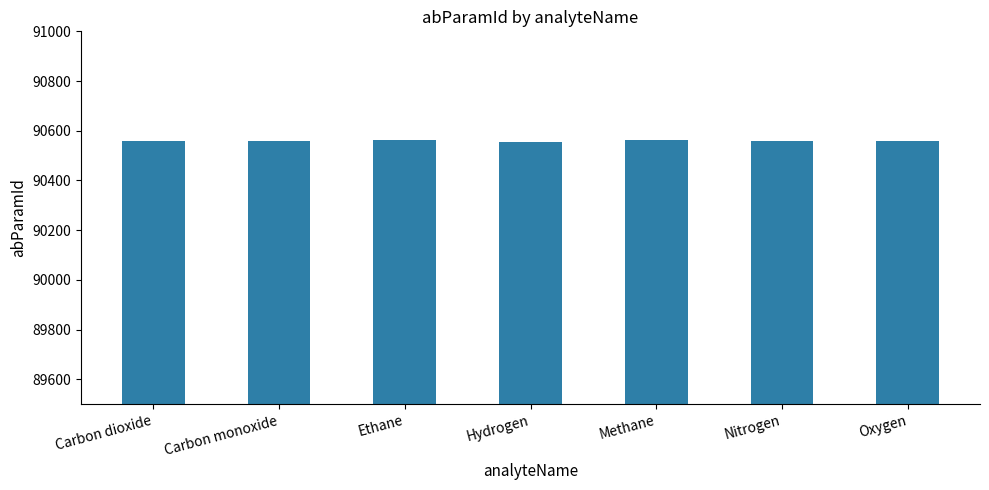

How many data points does each series have?

7